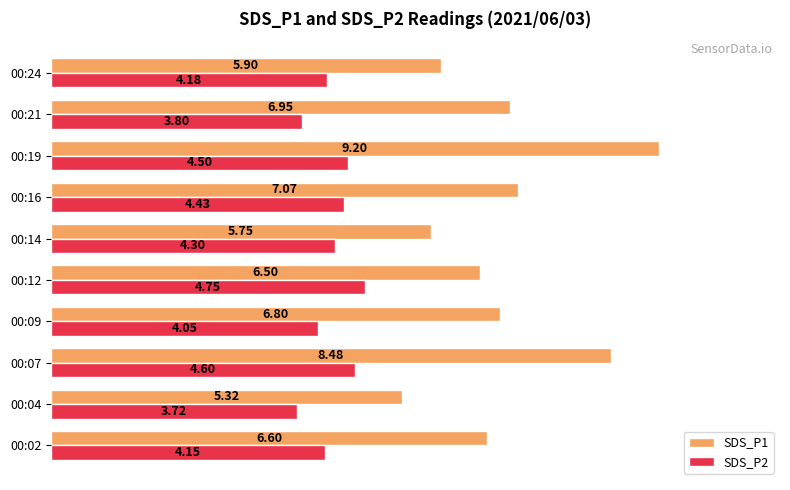

At which category is the sum across all series the highest?

00:19